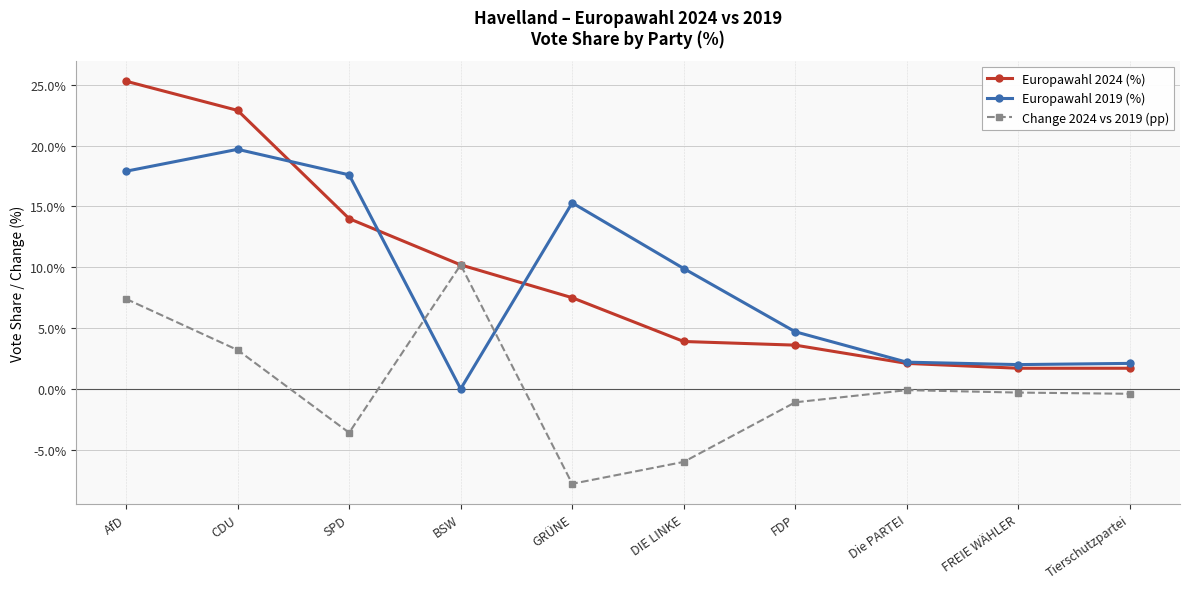

How many lines are shown in the chart?

3